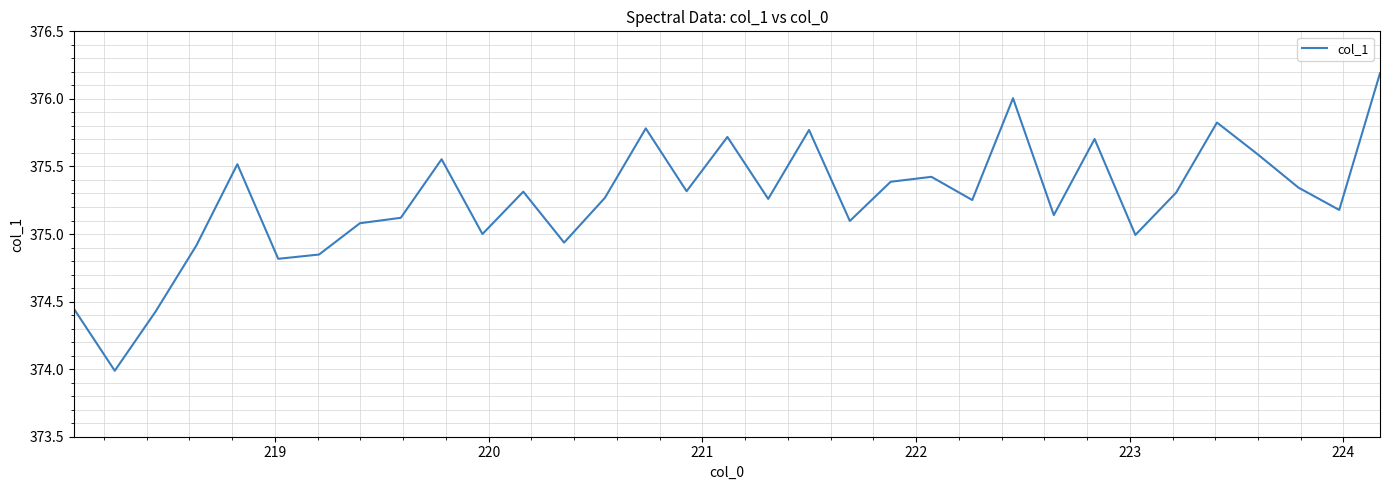

How many interior local valleys (lower than both neighbors) does the data have?

11